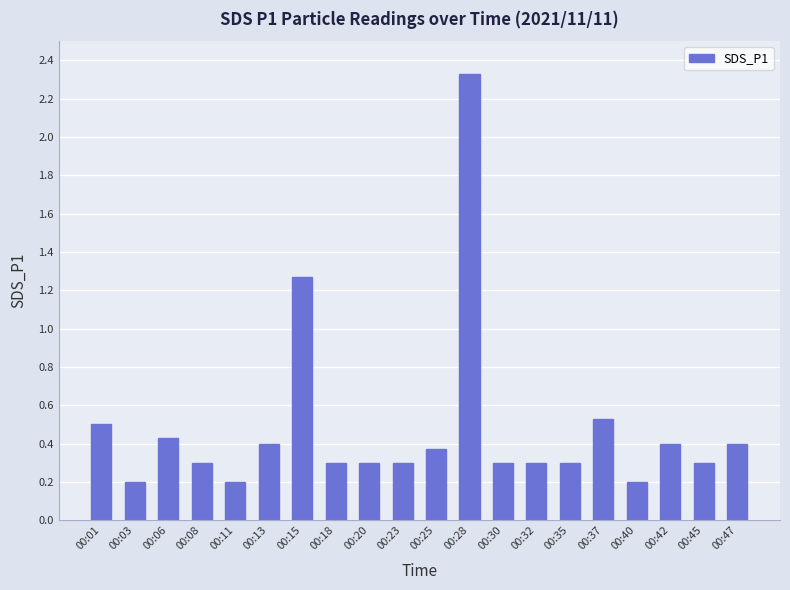

The value at 00:11 is 0.2. True or false?

True